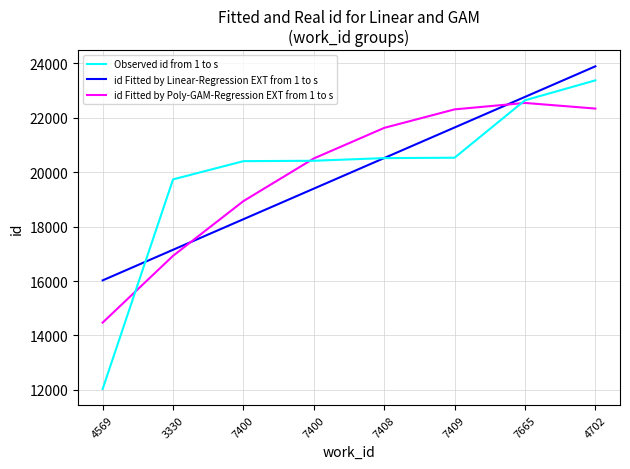

How many lines are shown in the chart?

3